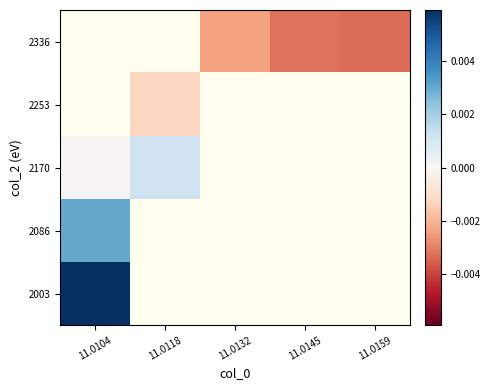

How many positive values does the 2003 series have?

1